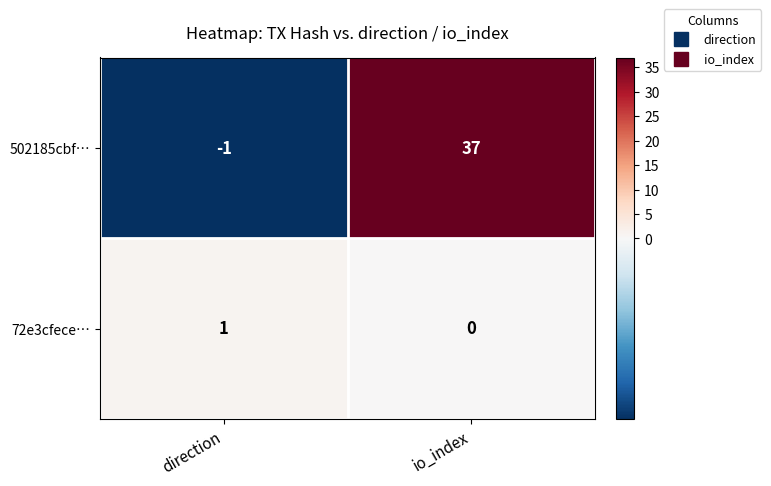

List the series in order of their peak value, lowest first.

72e3cfece…, 502185cbf…